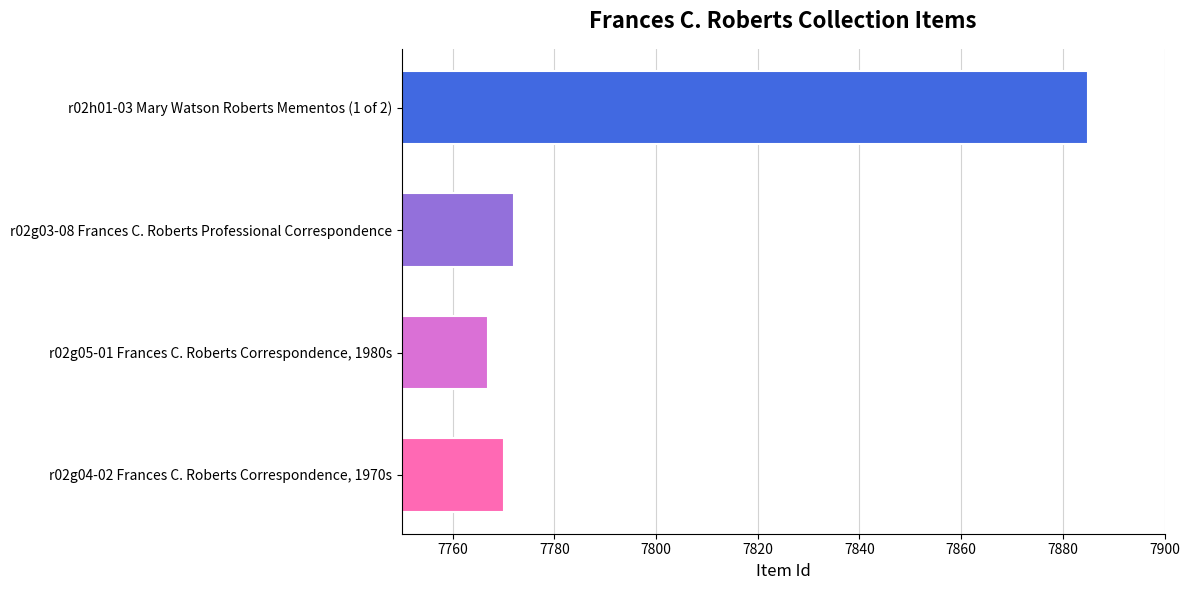

Reading top to bottom, extract all data points from this chart.

7885	7772	7767	7770